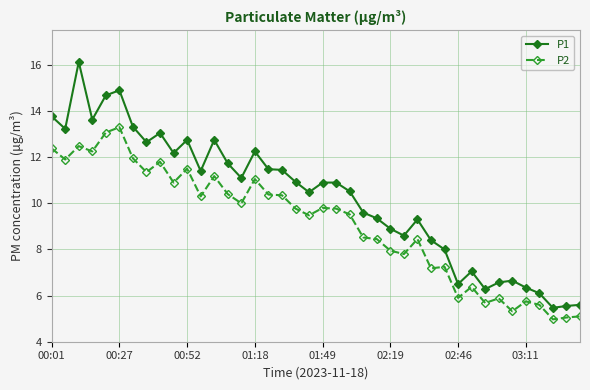

True or false: P1 and P2 intersect in this chart.

False